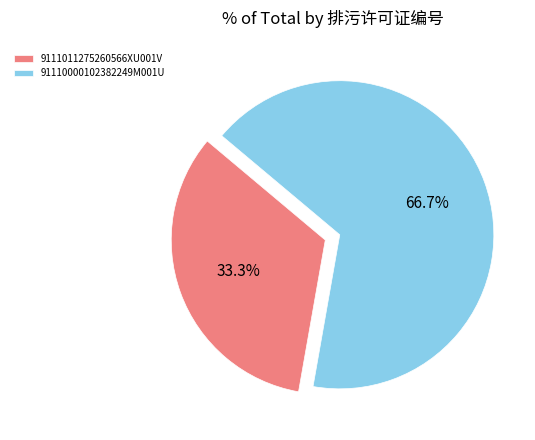

To the nearest percent, what is the combined percentage of 9111011275260566XU001V and 91110000102382249M001U?

100%